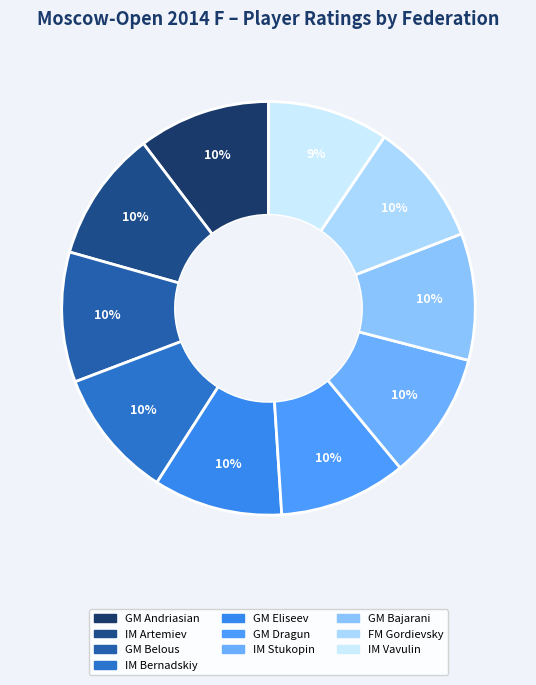

To the nearest percent, what percentage of the pie is IM Artemiev?

10%